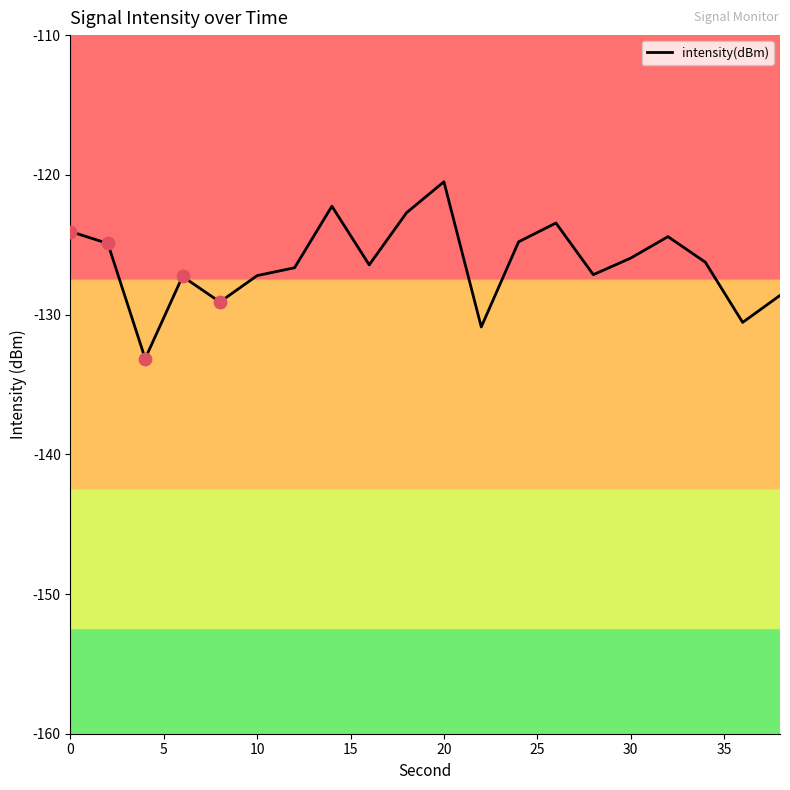

What is the maximum value shown in the chart?

-120.5